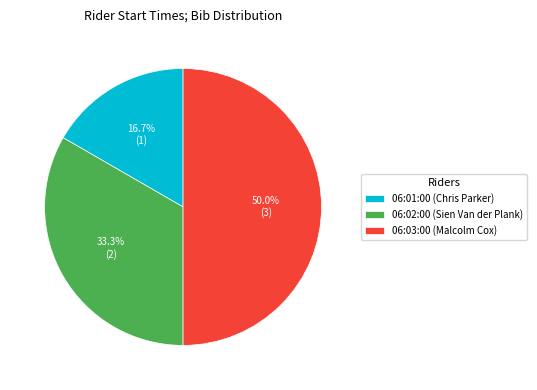

What is the ratio of the value at 06:03:00 (Malcolm Cox) to the value at 06:01:00 (Chris Parker)?

3.0